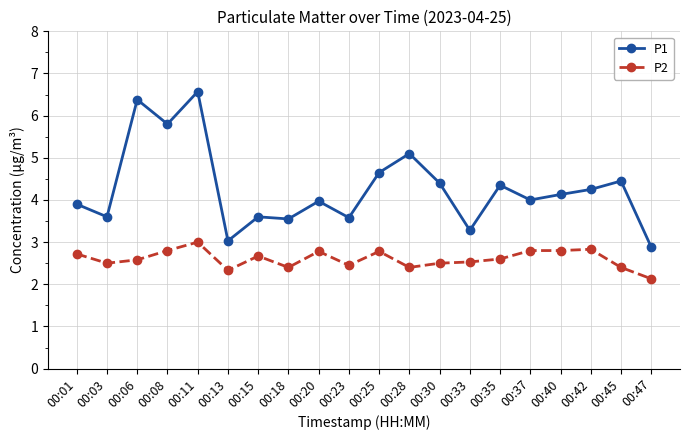

At which category does the chart reach its peak across all series?

00:11